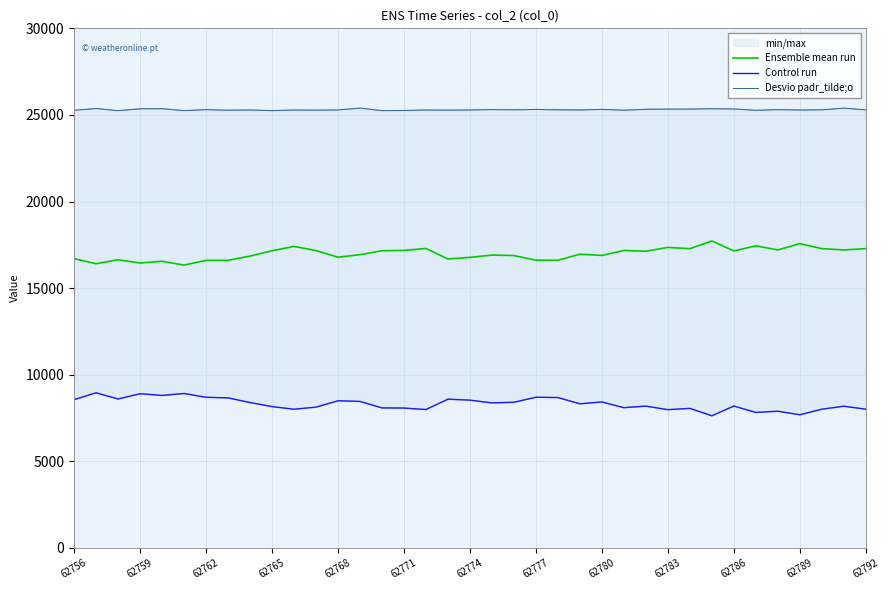

True or false: Ensemble mean run has a value of 7548 at 62777.

False